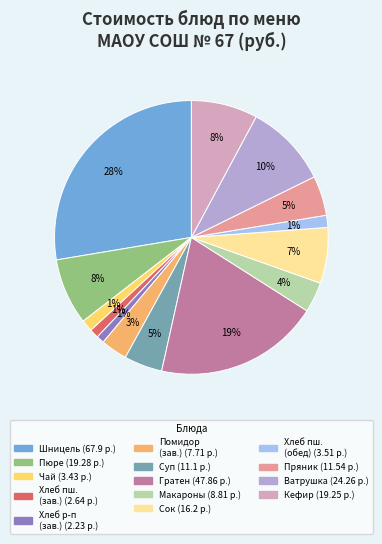

Does any single category account for the majority?

No